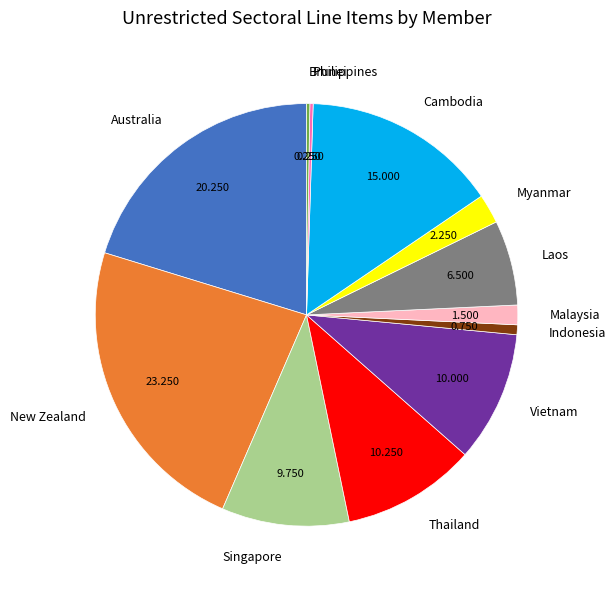

Does any single category account for the majority?

No